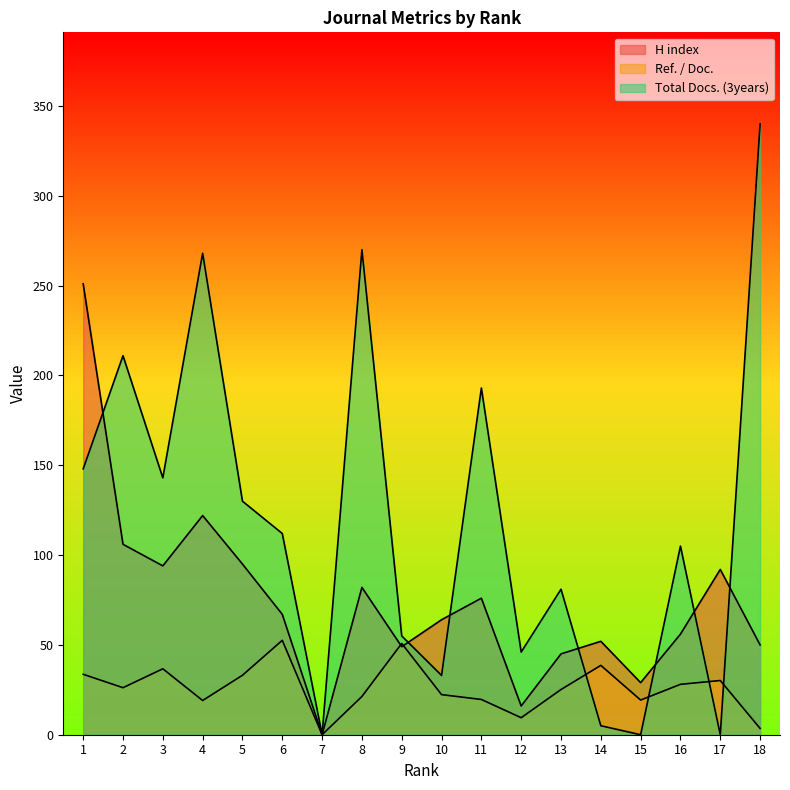

How many values in the Total Docs. (3years) series are below 112?

9